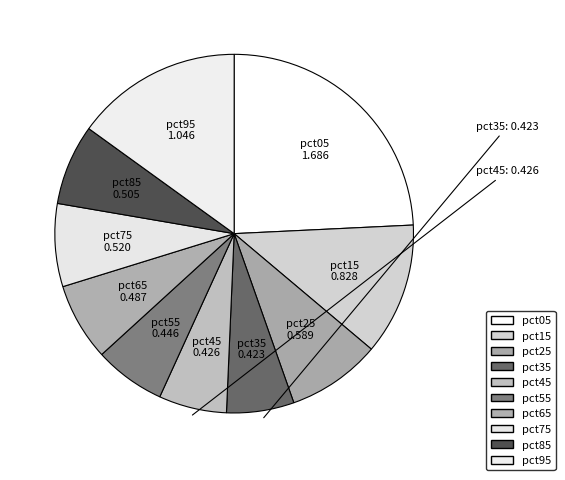

Does any single category account for the majority?

No